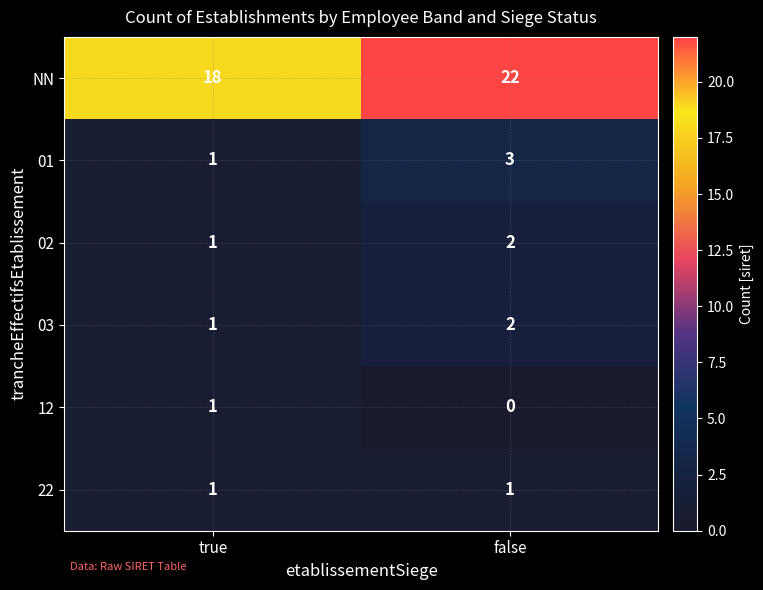

Reading left to right, list all the values displayed in this chart.

NN: 18	22
01: 1	3
02: 1	2
03: 1	2
12: 1	0
22: 1	1